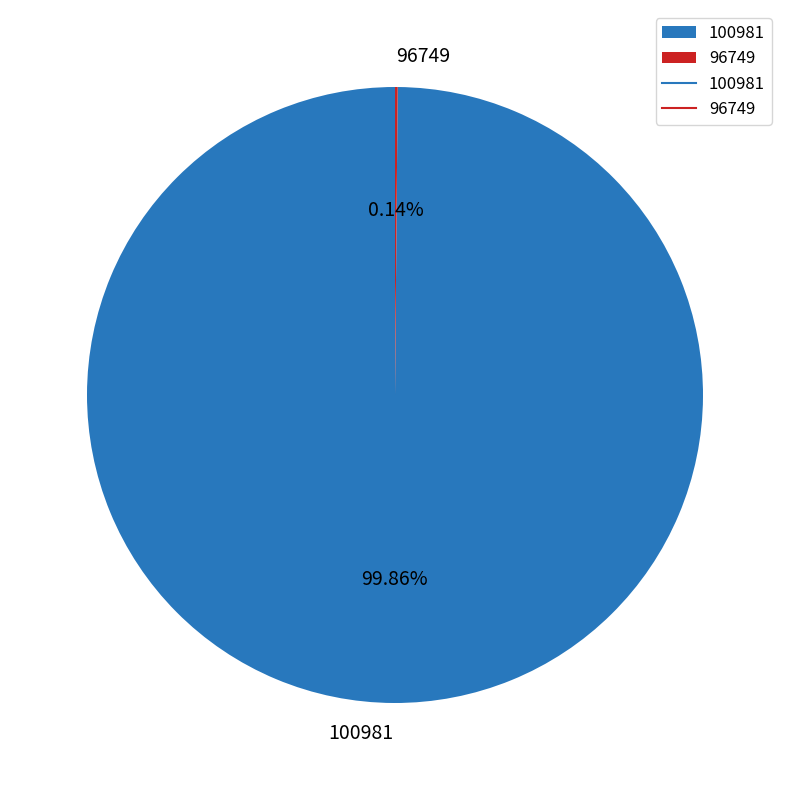

Is there any slice that represents more than half of the pie?

Yes